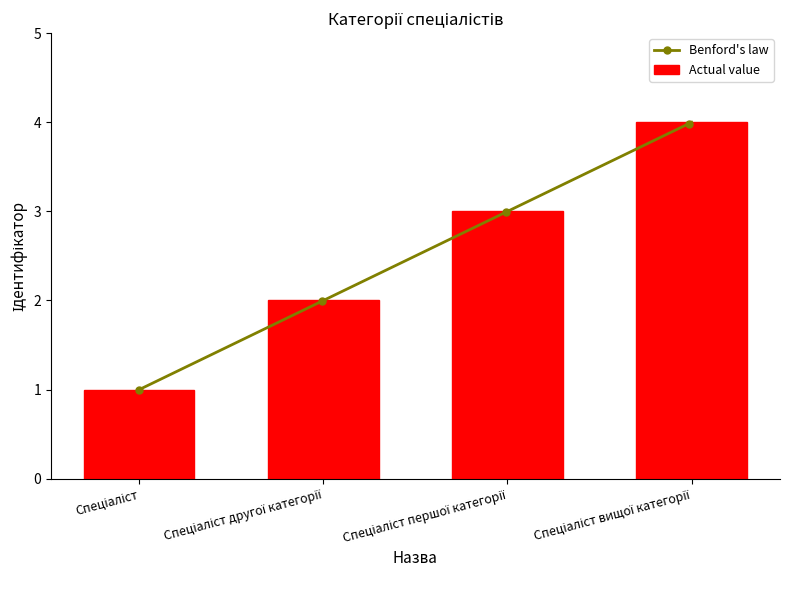

What is the value of the 3rd bar from the left?

3